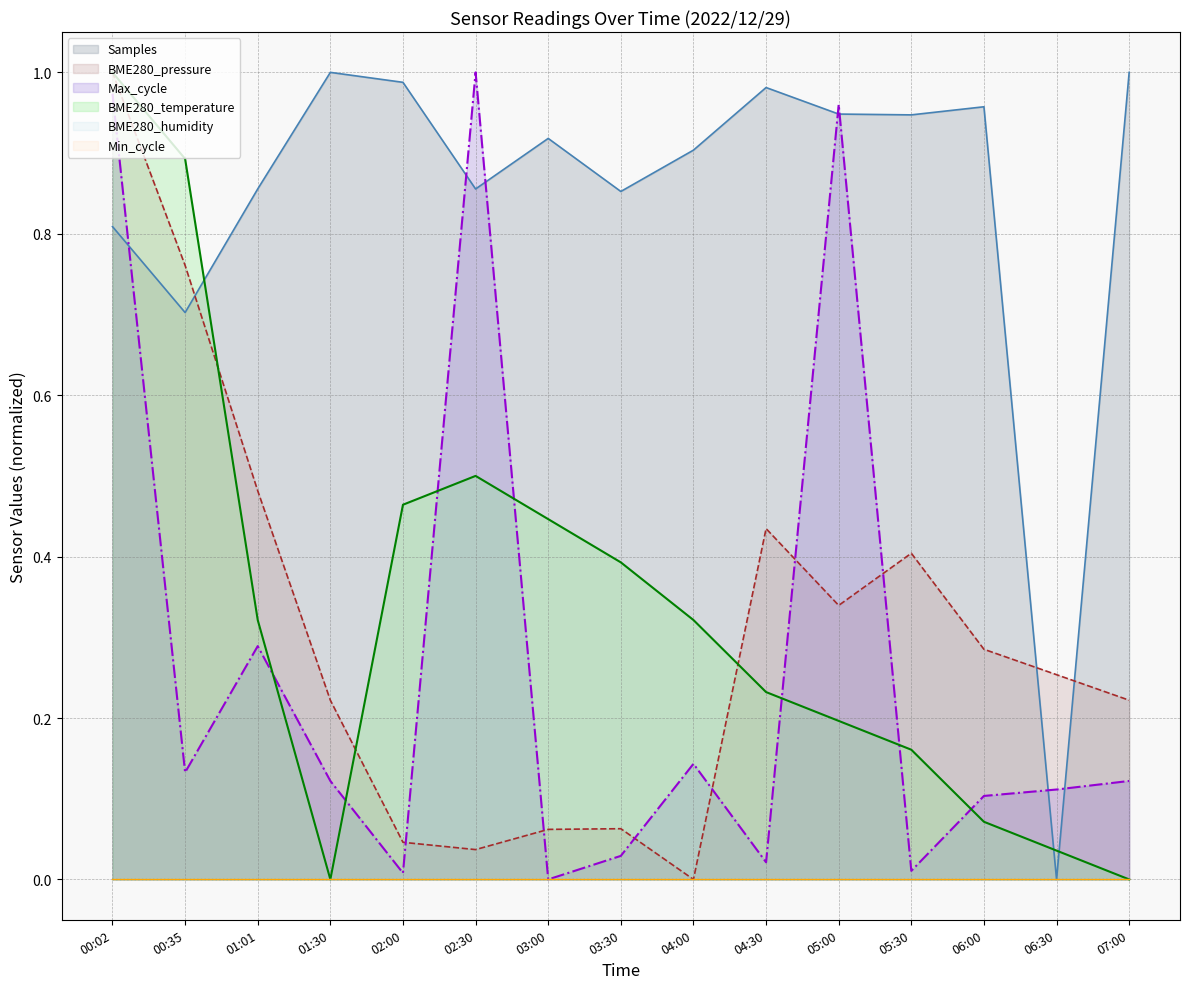

Between which two adjacent categories do Max_cycle_norm and BME280_temperature first intersect?

01:01 and 01:30